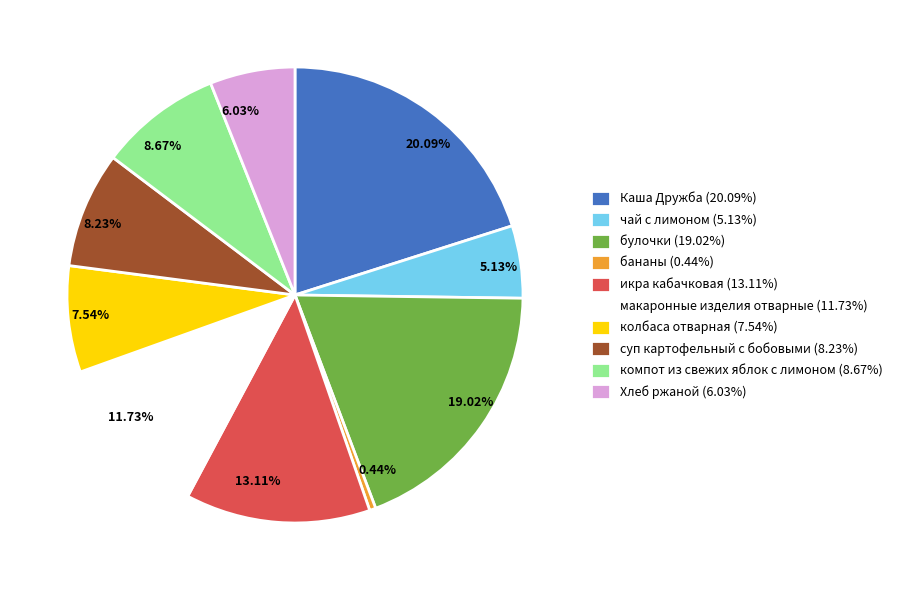

Is there any slice that represents more than half of the pie?

No